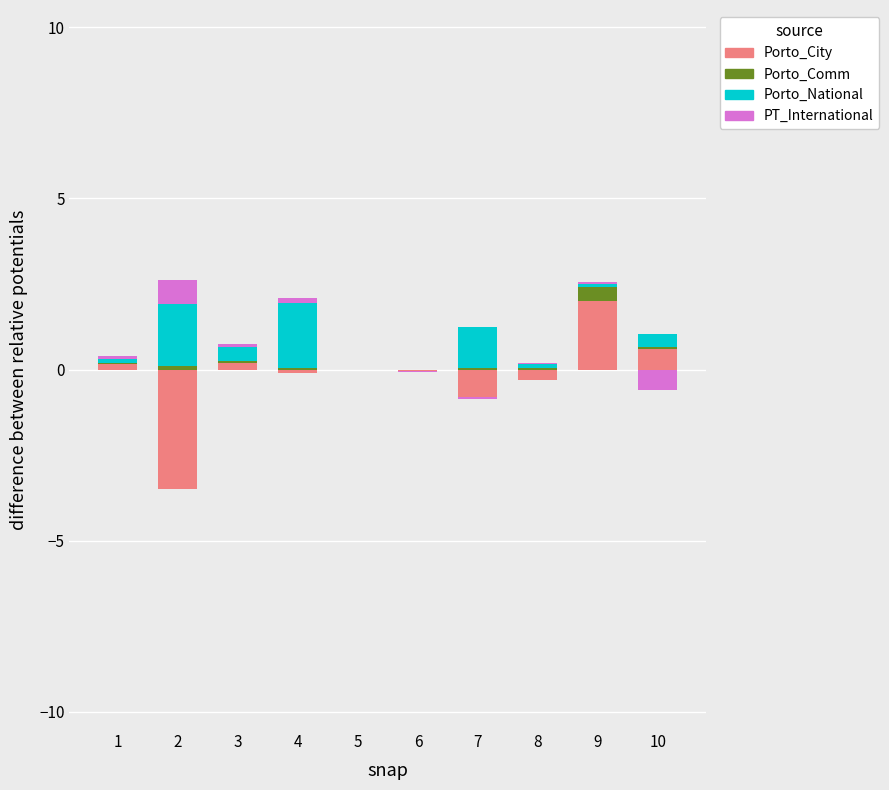

Rank the categories by Porto_City value from lowest to highest.

2, 7, 8, 4, 6, 5, 1, 3, 10, 9